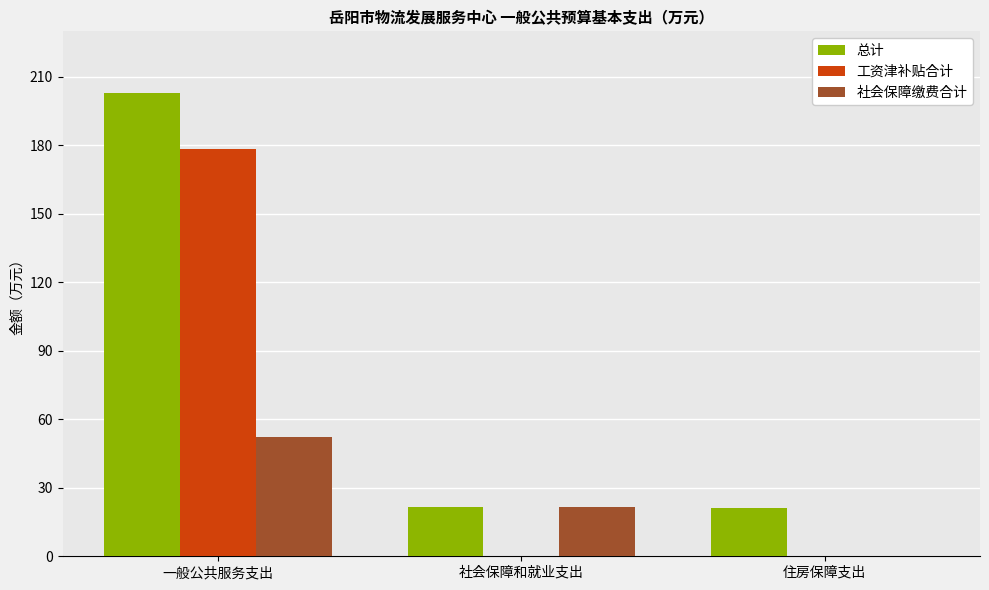

Which series has the largest total across all categories?

总计